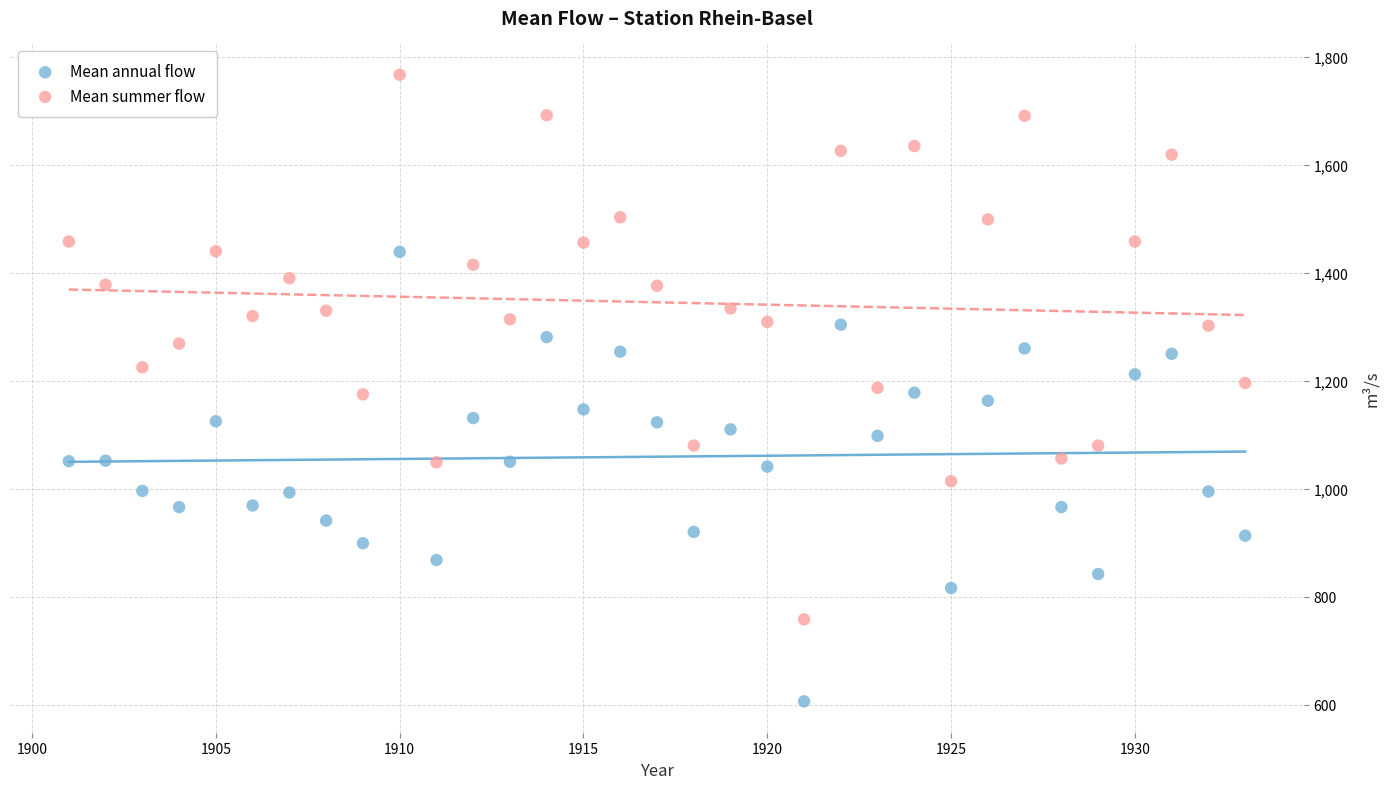

Across all data points, what is the range of X values (max minus min)?

32